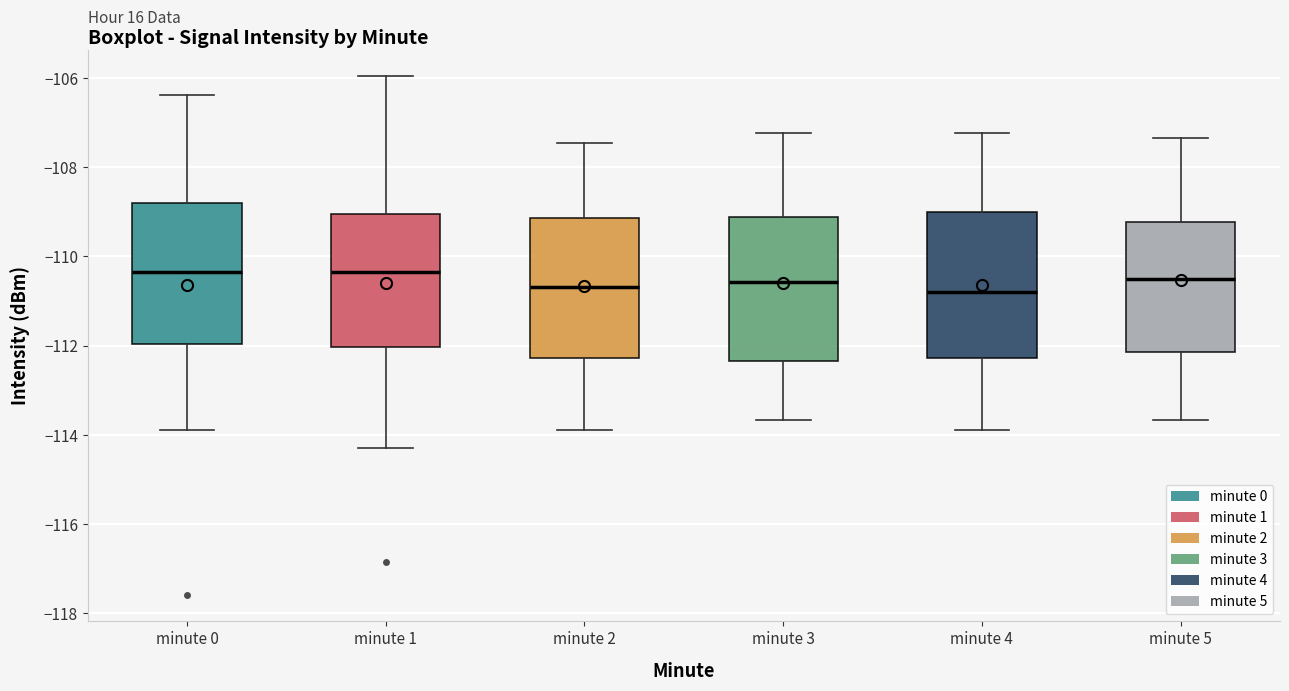

Reading left to right, read every box against the y-axis: the position of its median line, the range the box covers, and the ends of its whiskers. The values are not printed on the chart, so give them approximately, as read against the axis.

minute 0: median -110.4, box -112.0 to -108.8, whiskers -114.0 to -106.4
minute 1: median -110.4, box -112.0 to -109.0, whiskers -114.2 to -106.0
minute 2: median -110.6, box -112.2 to -109.2, whiskers -114.0 to -107.4
minute 3: median -110.6, box -112.4 to -109.2, whiskers -113.6 to -107.2
minute 4: median -110.8, box -112.2 to -109.0, whiskers -114.0 to -107.2
minute 5: median -110.6, box -112.2 to -109.2, whiskers -113.6 to -107.4